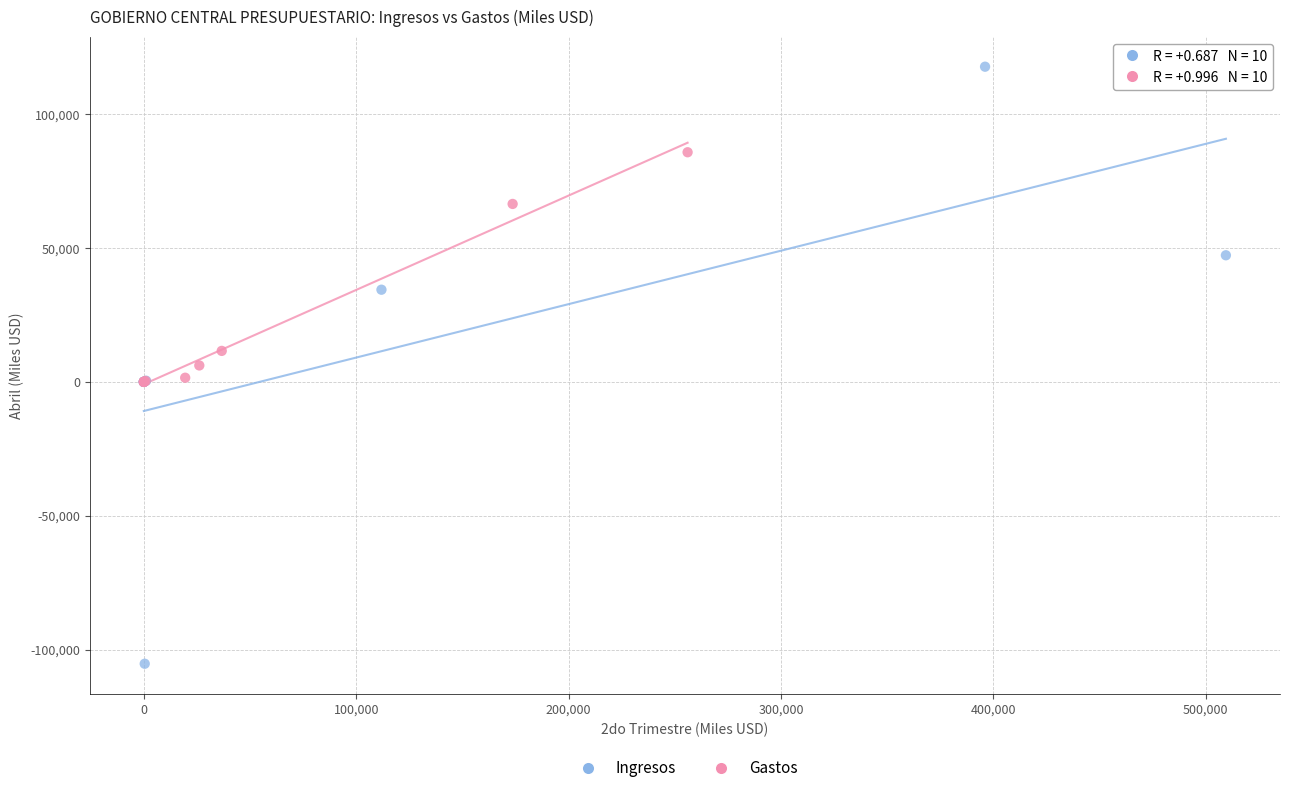

Which series contains the highest Y value?

Ingresos